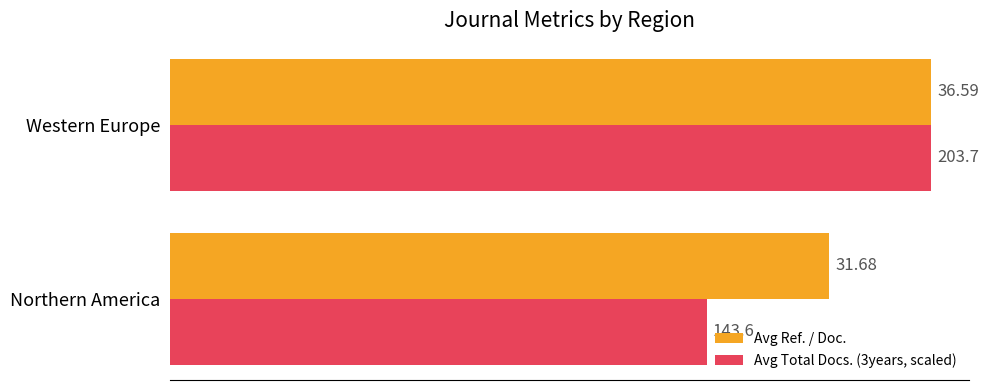

Which series has the largest total across all categories?

Avg Ref. / Doc.